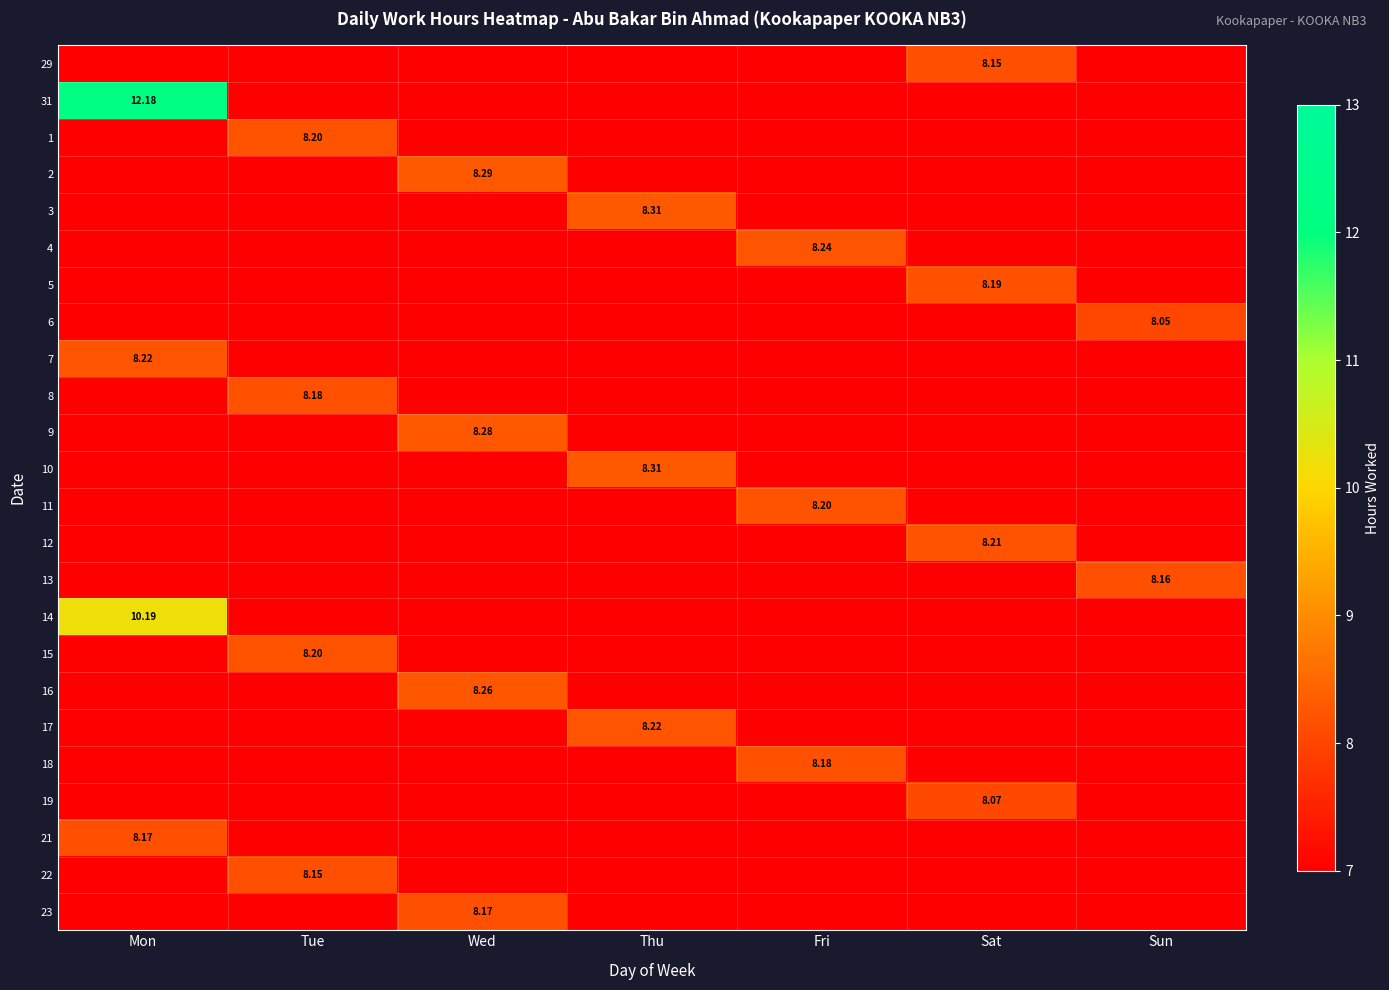

How many distinct data groups are displayed?

24